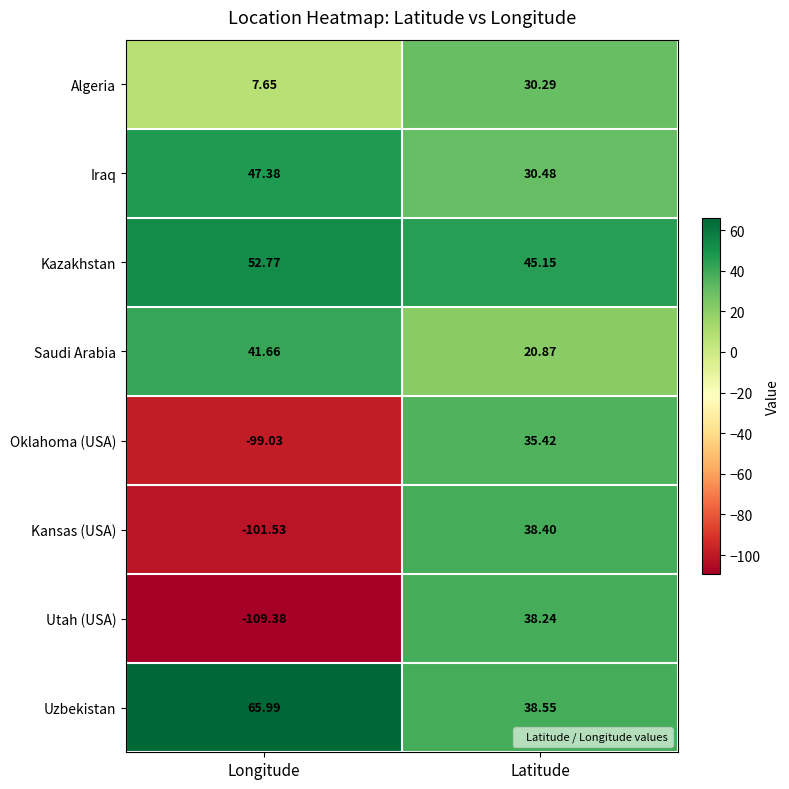

Which series has the largest range (max minus min)?

Utah (USA)